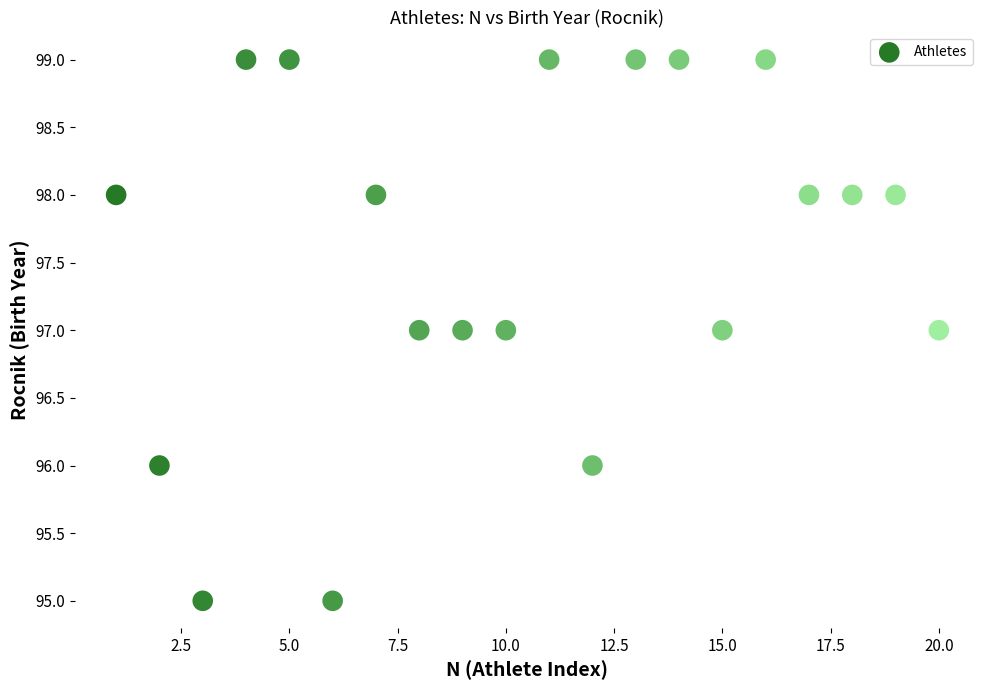

What is the range of Y values (max minus min)?

4